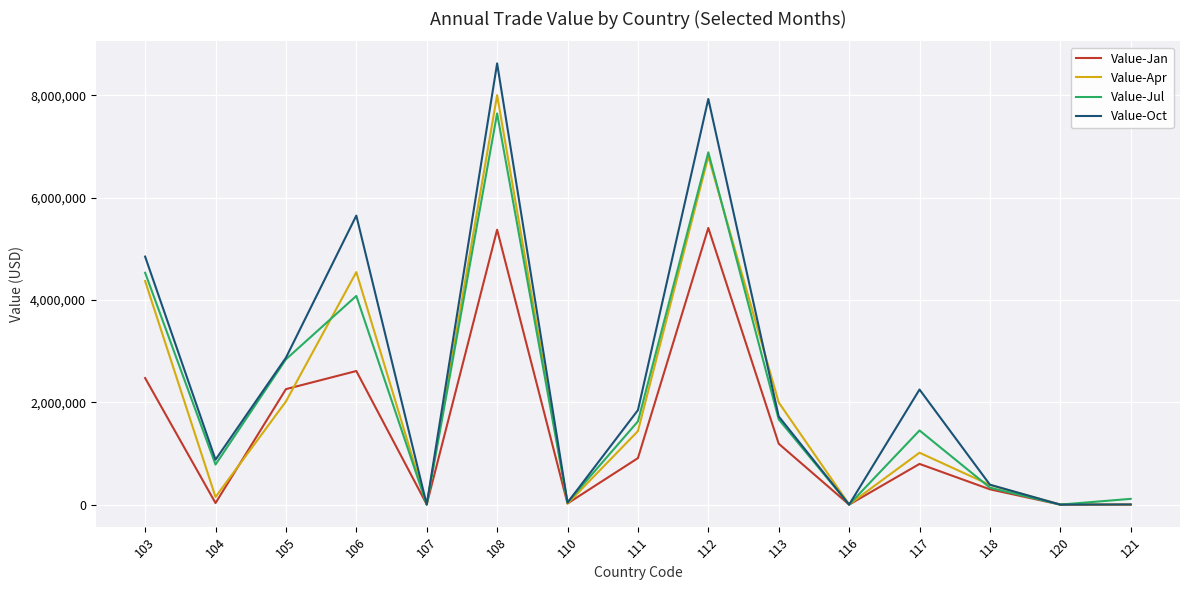

Which series has the largest range (max minus min)?

Value-Oct